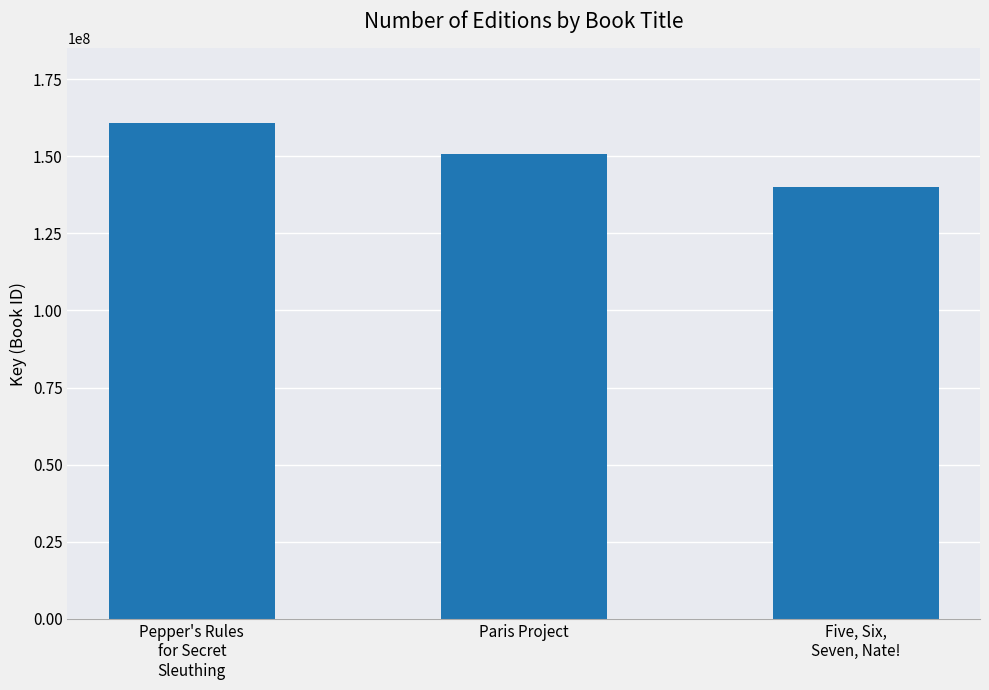

What is the sum of all values?

451540906